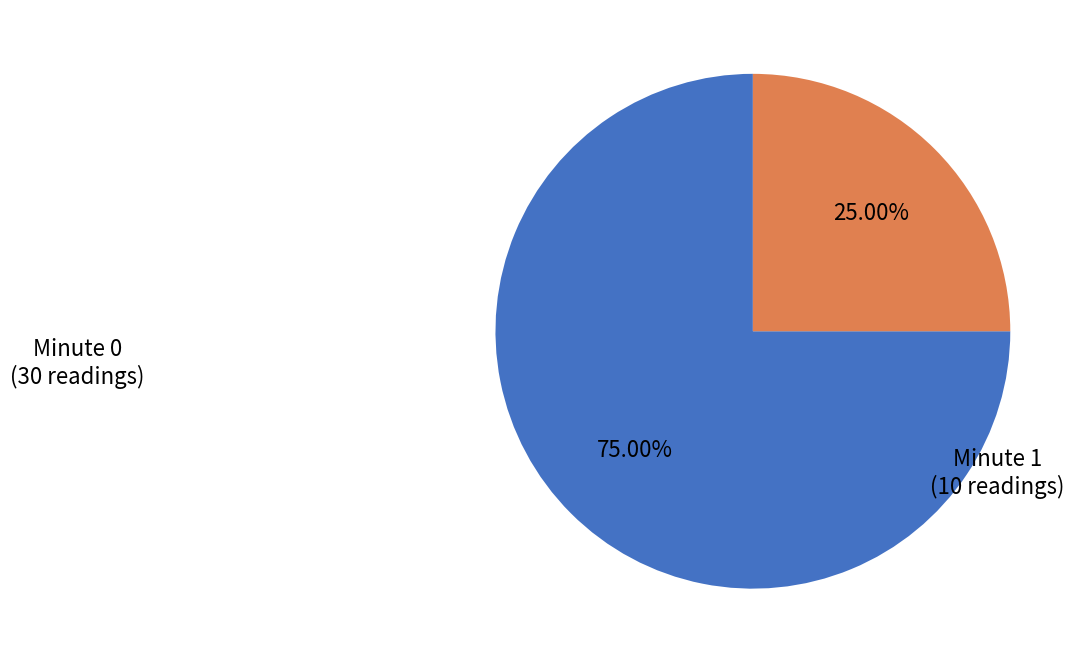

Is there any slice that represents more than half of the pie?

Yes